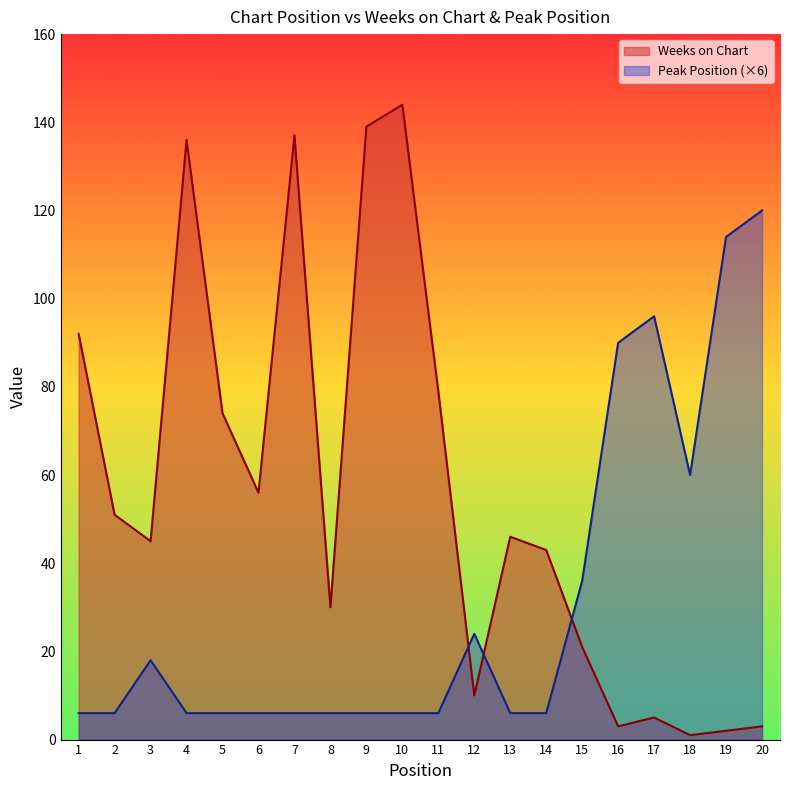

Between 4 and 13, which series saw the biggest shift?

Weeks on Chart